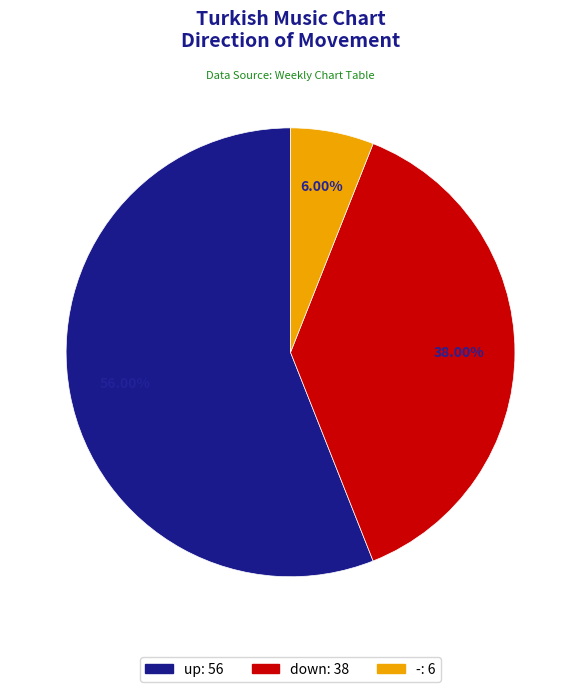

Between up and down, which is larger?

up